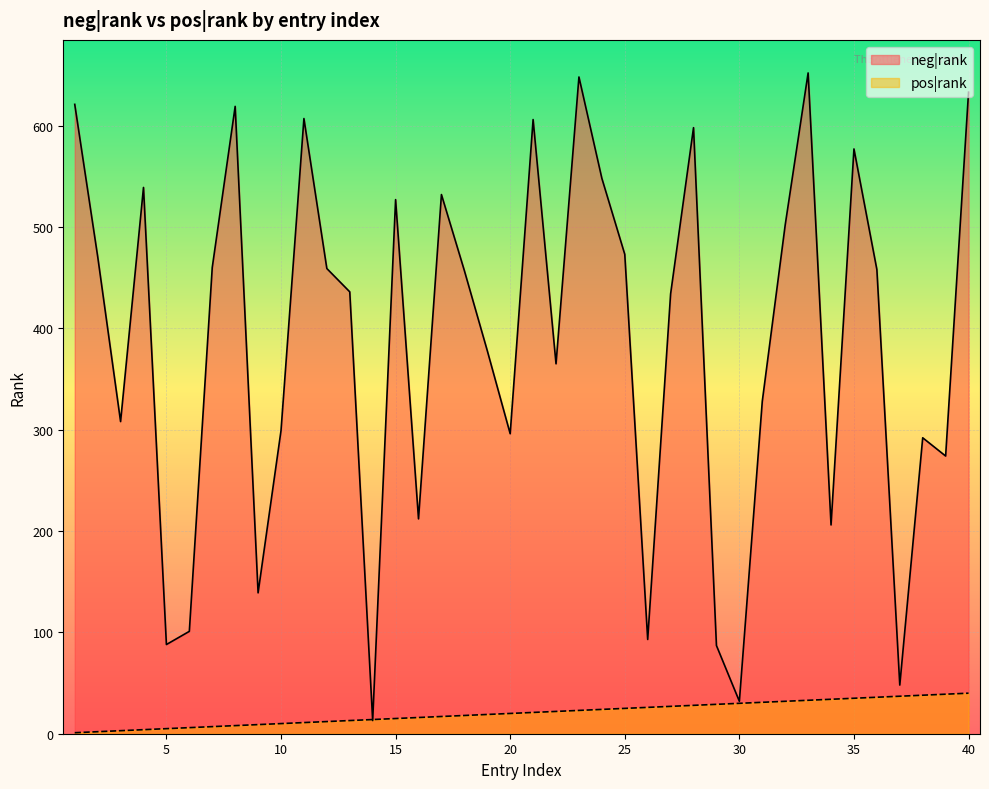

What is the lowest value of the pos|rank series?

1